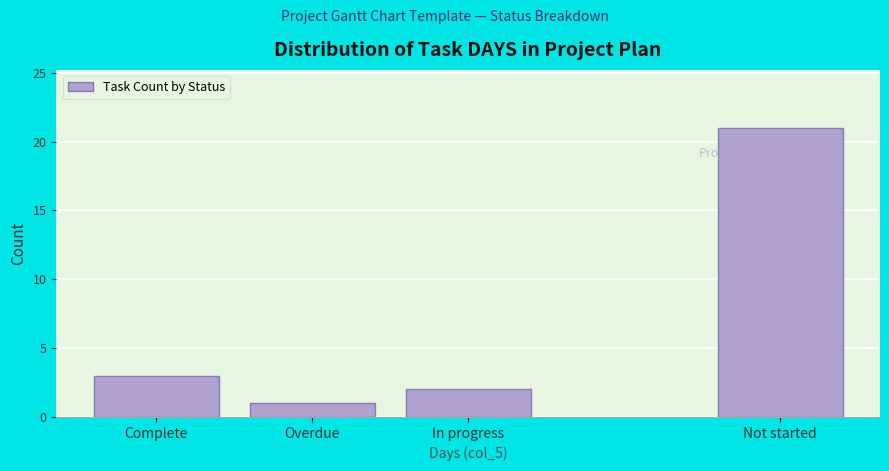

Reading left to right, what are all the values shown in this chart?

Complete=3	Overdue=1	In progress=2	Not started=21